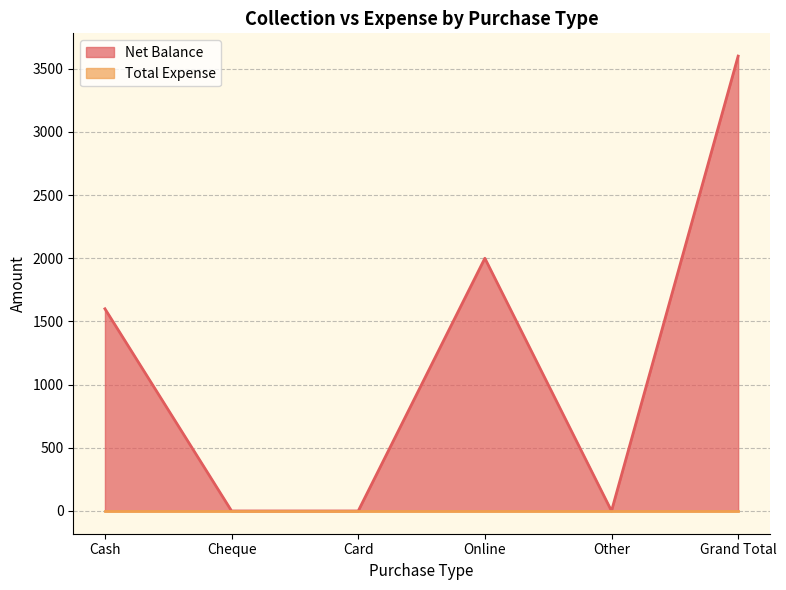

Reading left to right, transcribe all the data shown in this chart.

Cash=1600	Cheque=0	Card=0	Online=2000	Other=0	Grand Total=3600